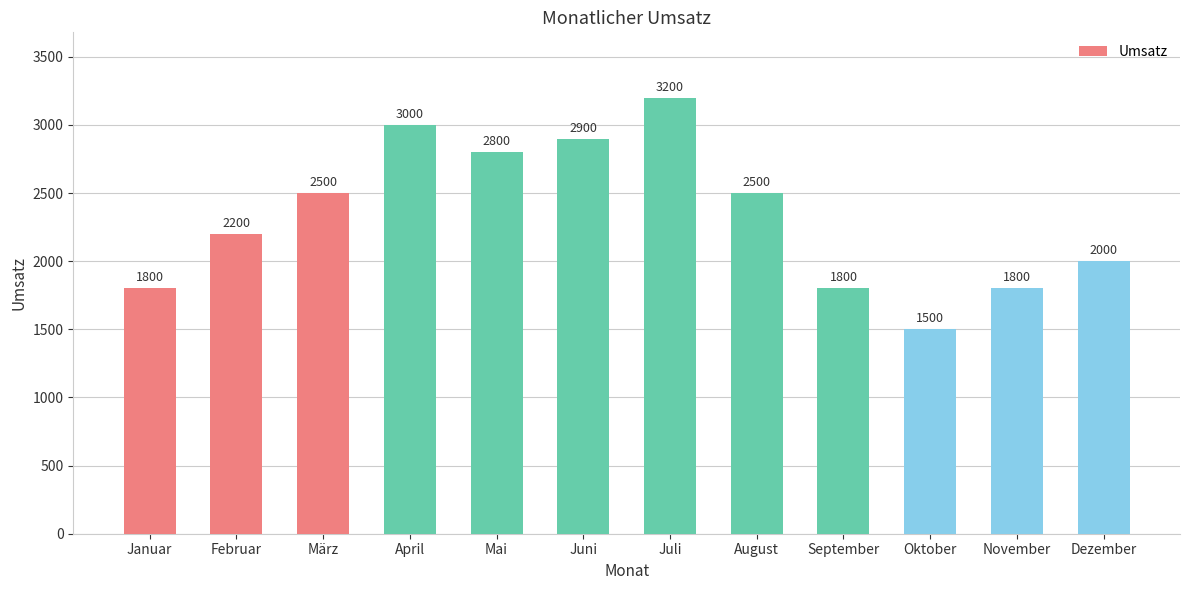

Reading left to right, list all the values displayed in this chart.

1800	2200	2500	3000	2800	2900	3200	2500	1800	1500	1800	2000